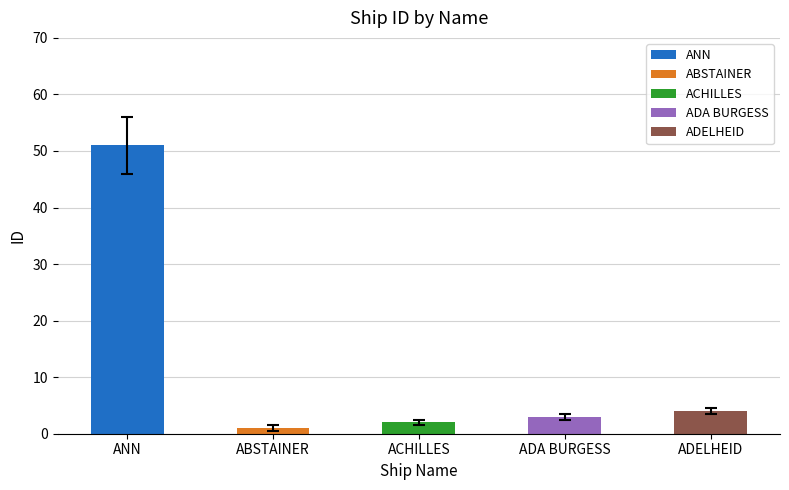

What is the approximate value at ADA BURGESS?

3